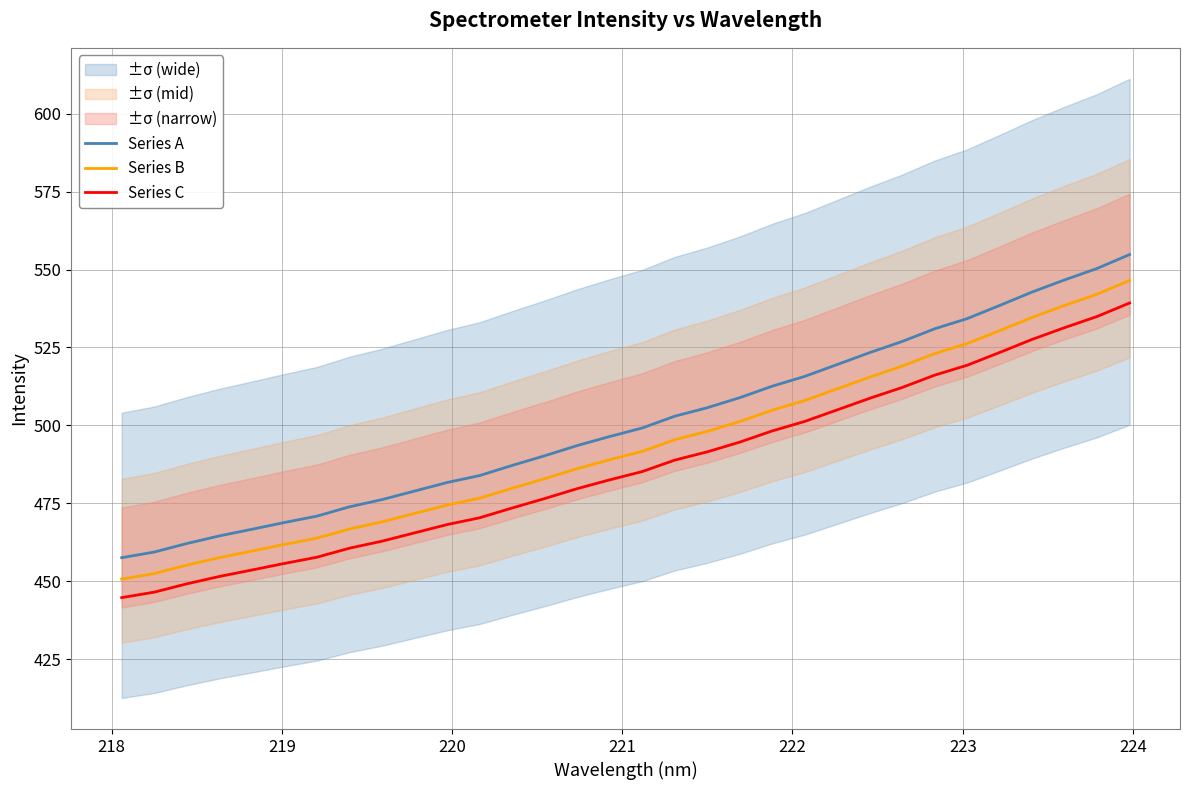

What is the highest value of the Series B series?

546.5